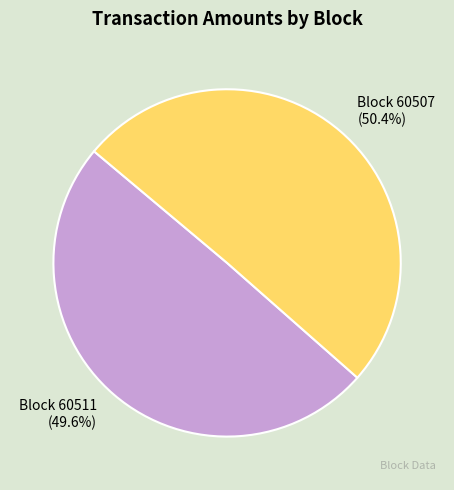

Is there any slice that represents more than half of the pie?

Yes